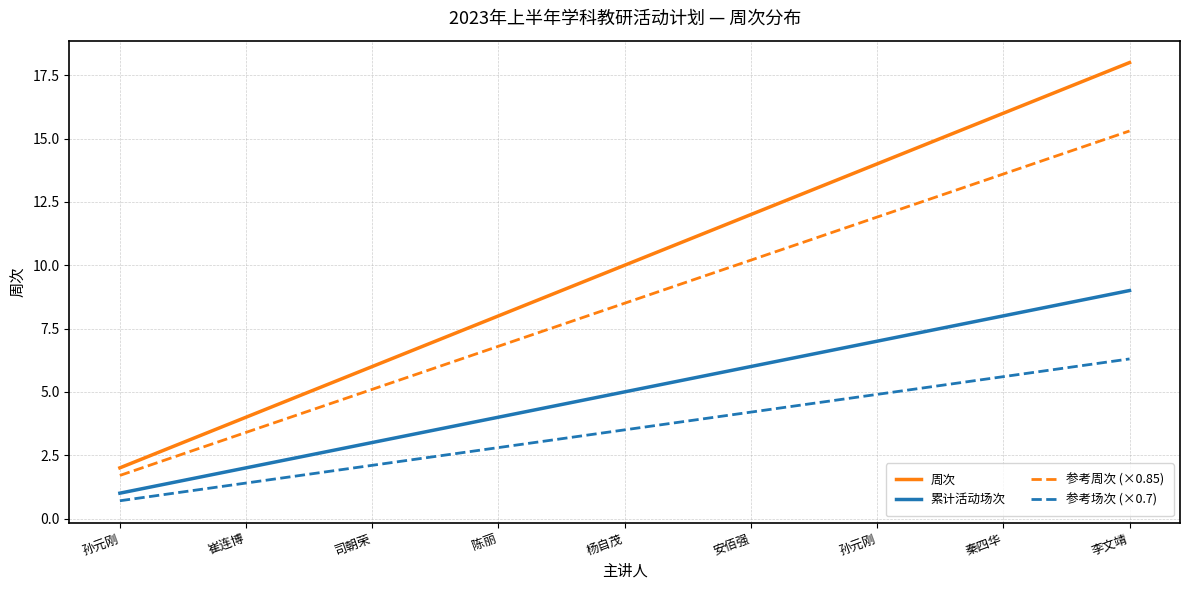

The value of 参考场次 (×0.7) at 陈丽 is 2.8. True or false?

True